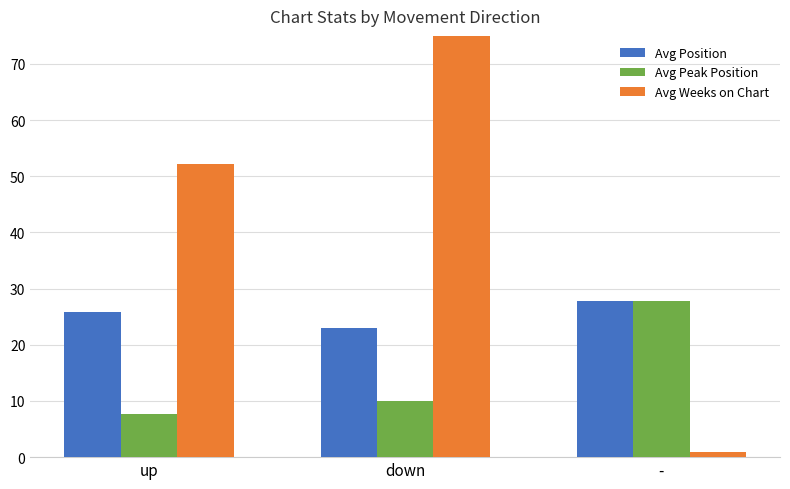

What is the difference between the highest and lowest values at -?

26.8